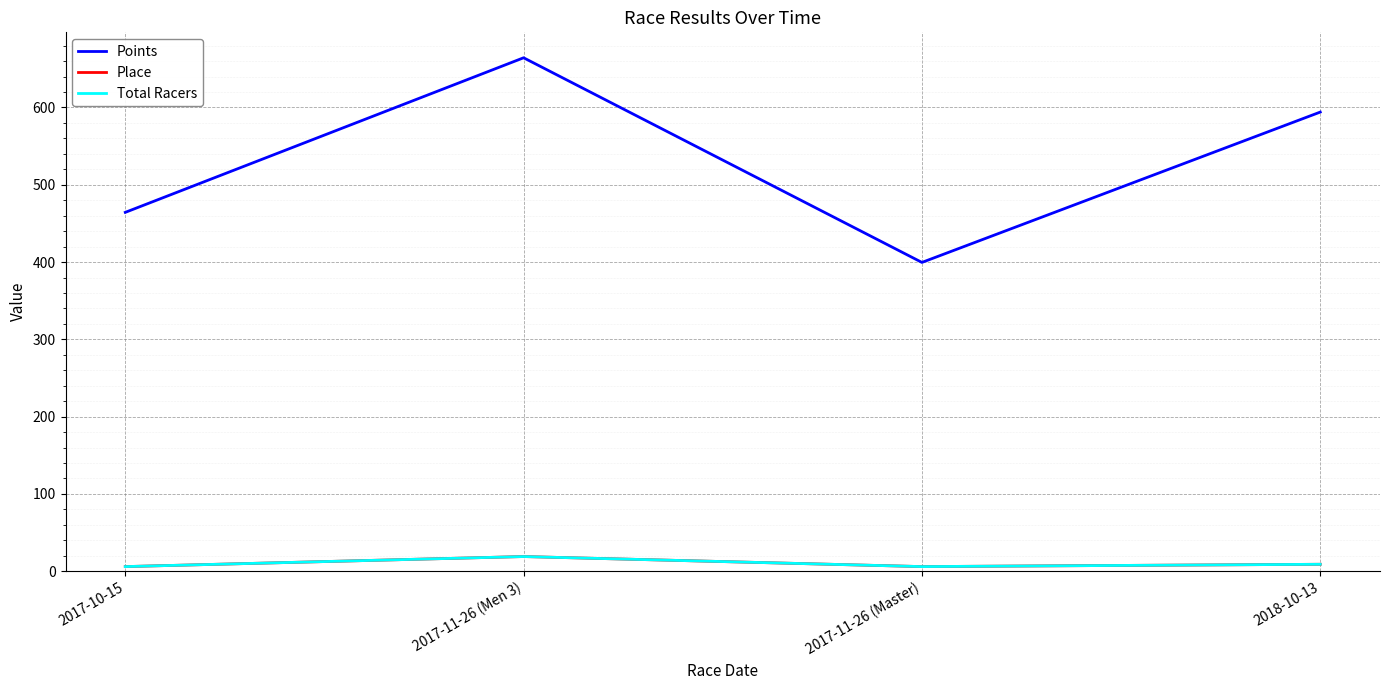

At which label does Total Racers reach its peak?

2017-11-26 (Men 3)